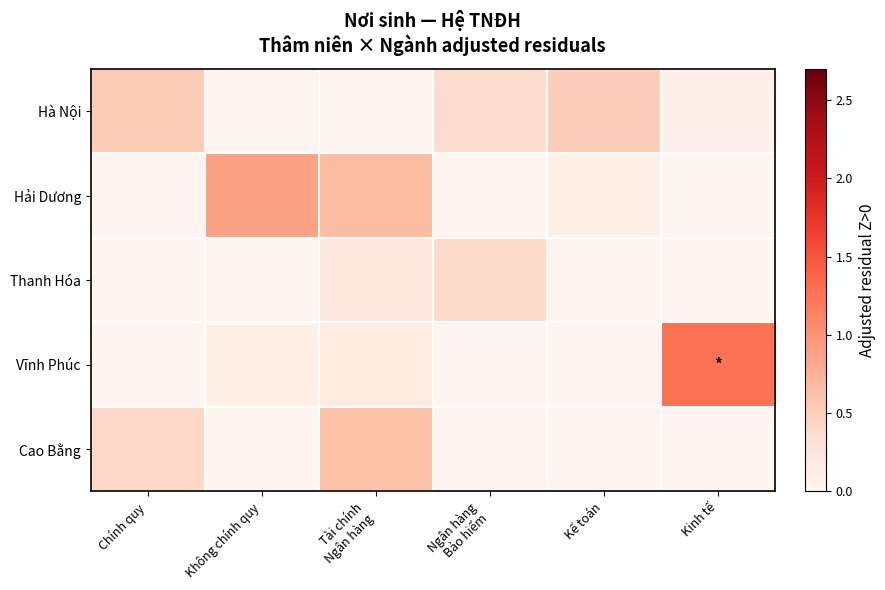

Count the number of categories in the chart.

6